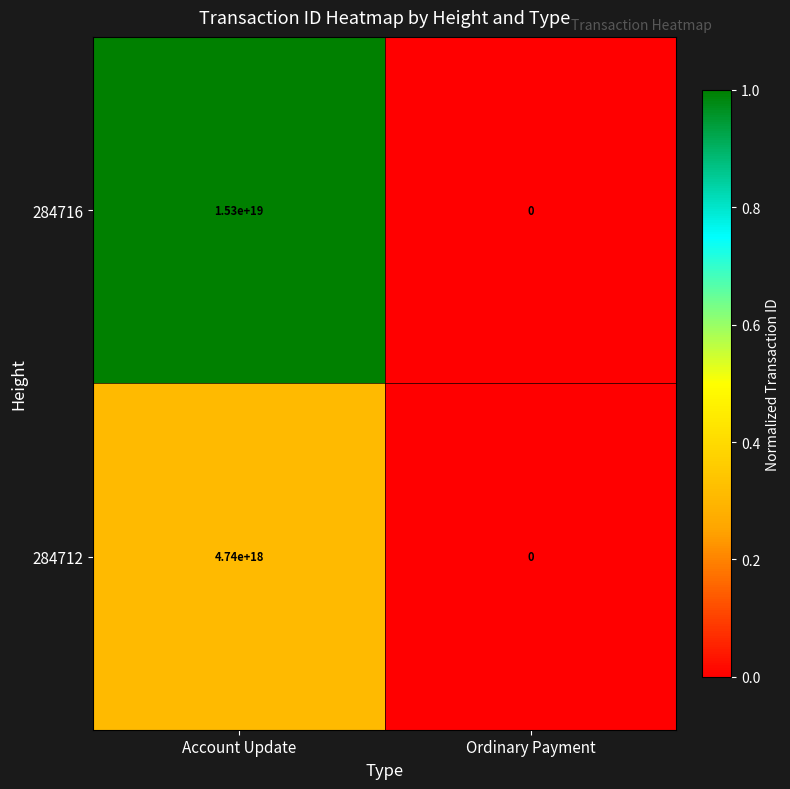

List the series in order of their peak value, highest first.

284716, 284712